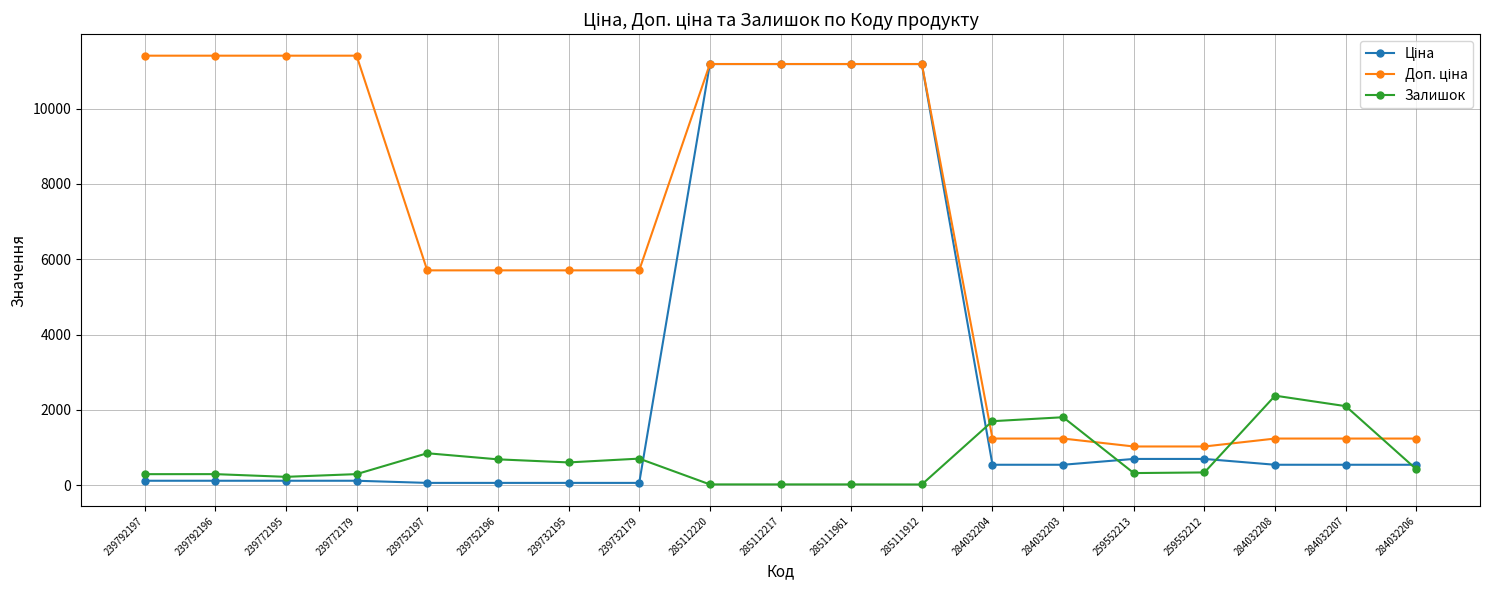

At how many categories does at least one series exceed 9767?

8